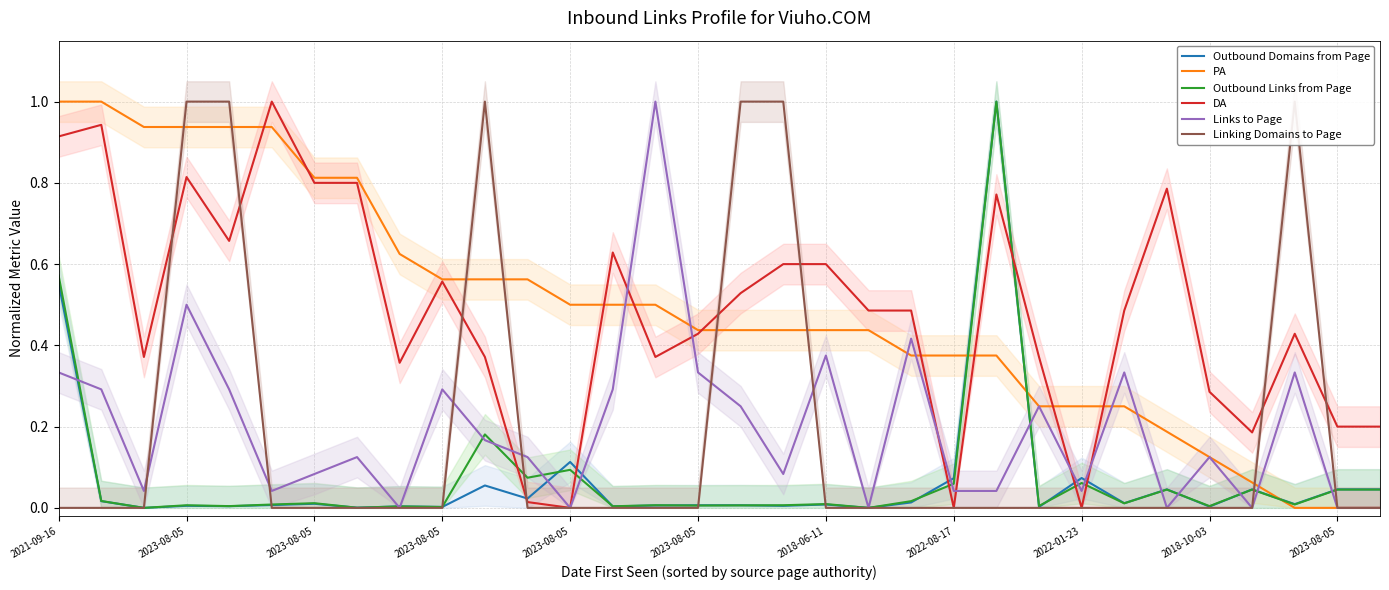

True or false: DA has more than 1 points higher than both neighbors.

True